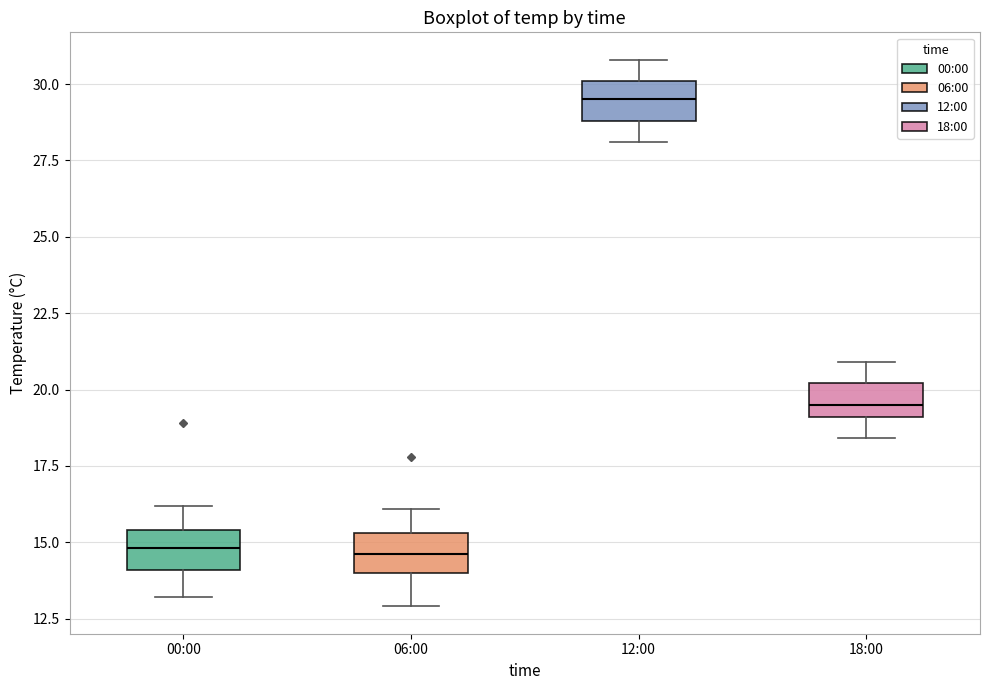

Reading left to right, transcribe this box plot: for each box, give where its median line is, the range the box spans, and where its two whiskers end, as read against the y-axis. The values are not printed on the chart, so give them approximately, as read against the axis.

00:00: median 15.0, box 14.0 to 15.5, whiskers 13.0 to 16.0
06:00: median 14.5, box 14.0 to 15.5, whiskers 13.0 to 16.0
12:00: median 29.5, box 29.0 to 30.0, whiskers 28.0 to 31.0
18:00: median 19.5, box 19.0 to 20.0, whiskers 18.5 to 21.0